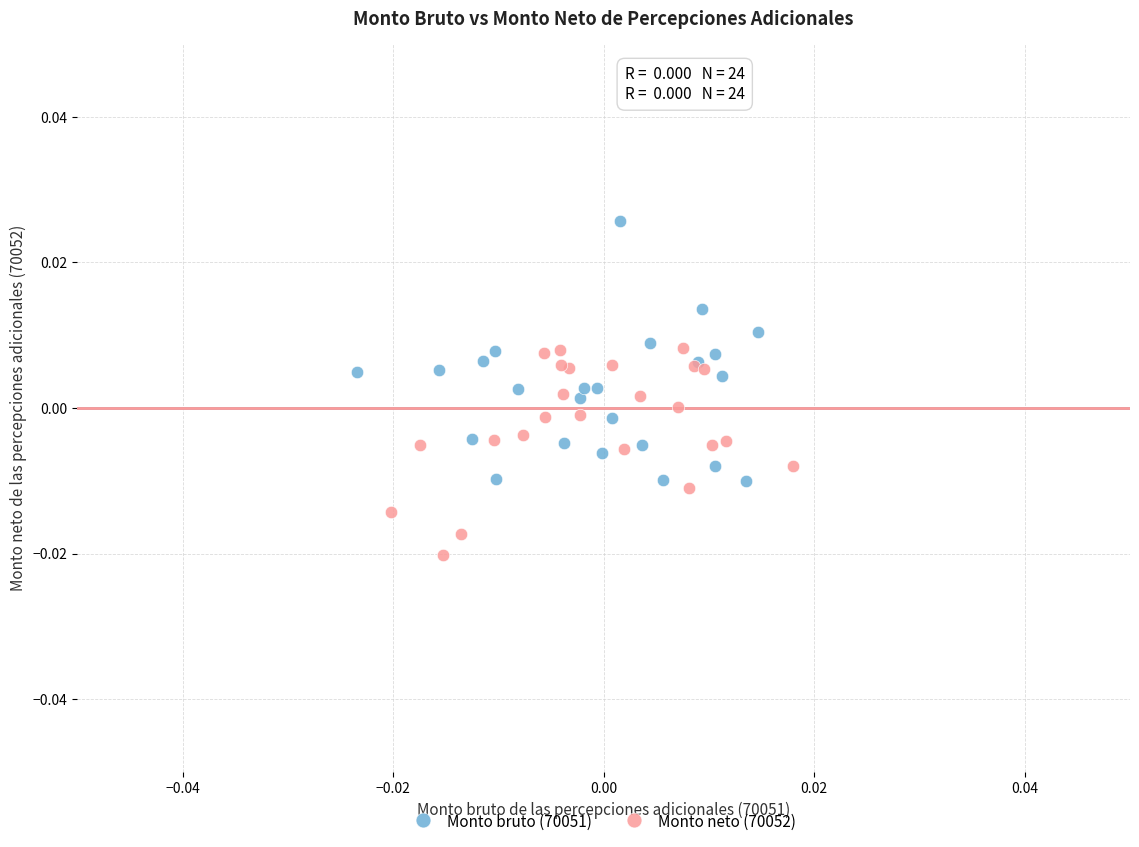

Which series contains the lowest Y value?

Monto neto (70052)